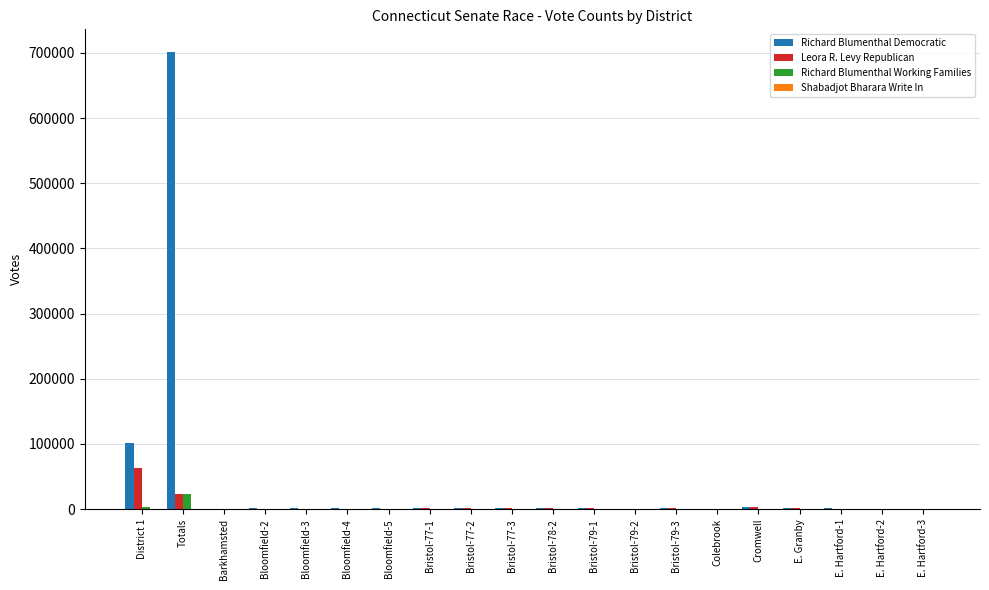

What value does the Richard Blumenthal Working Families series have at Totals, to the nearest 100?

22500